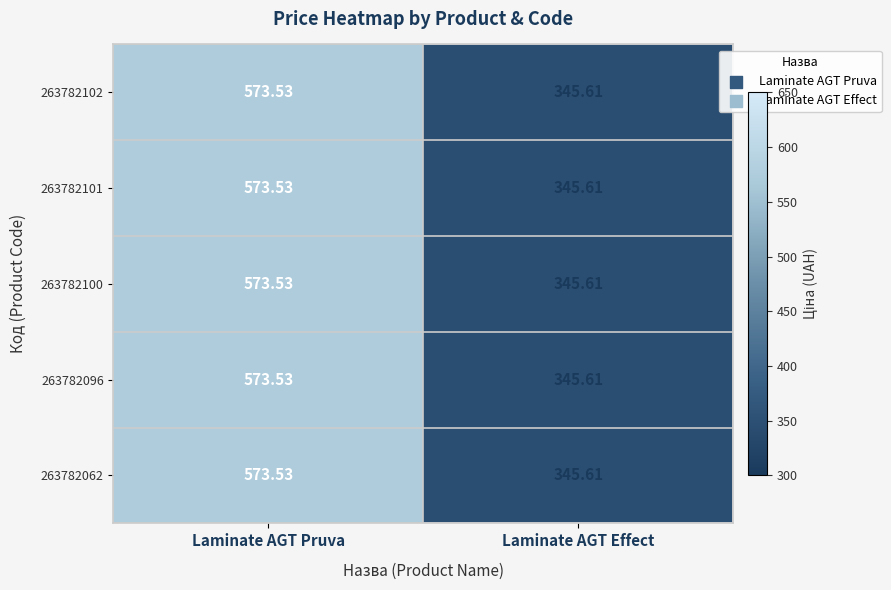

Where does the 263782062 series first go above 573?

Laminate AGT Pruva